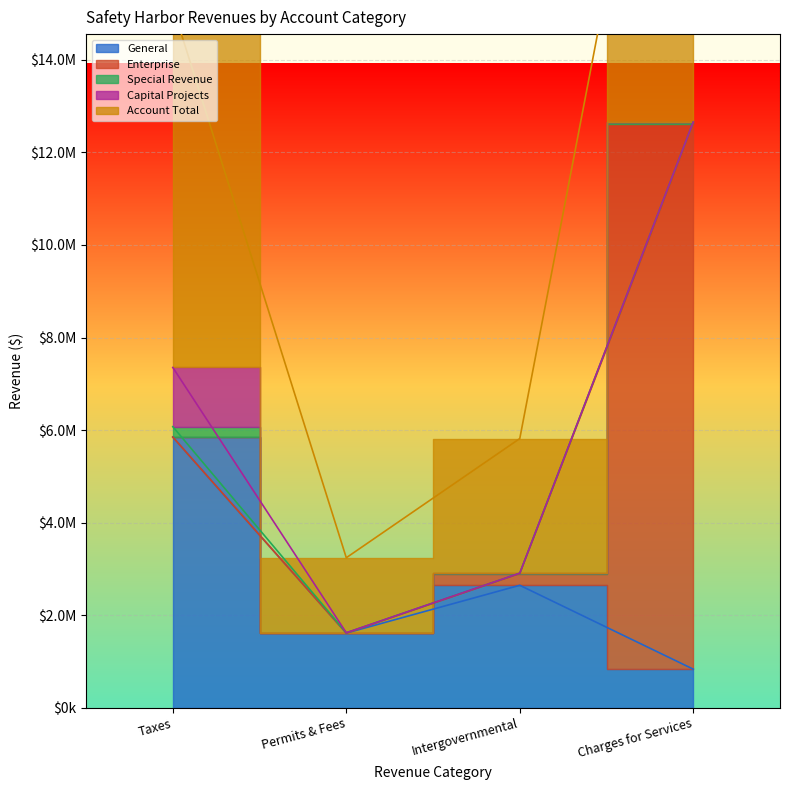

Reading left to right, what are all the values shown in this chart?

General: 5850093	1614229	2646831	834447
Enterprise: 0	0	254132	11772859
Special Revenue: 224418	6729	7644	50734
Capital Projects: 1278888	0	0	0
Account Total: 7793005	1620958	2908607	12658040